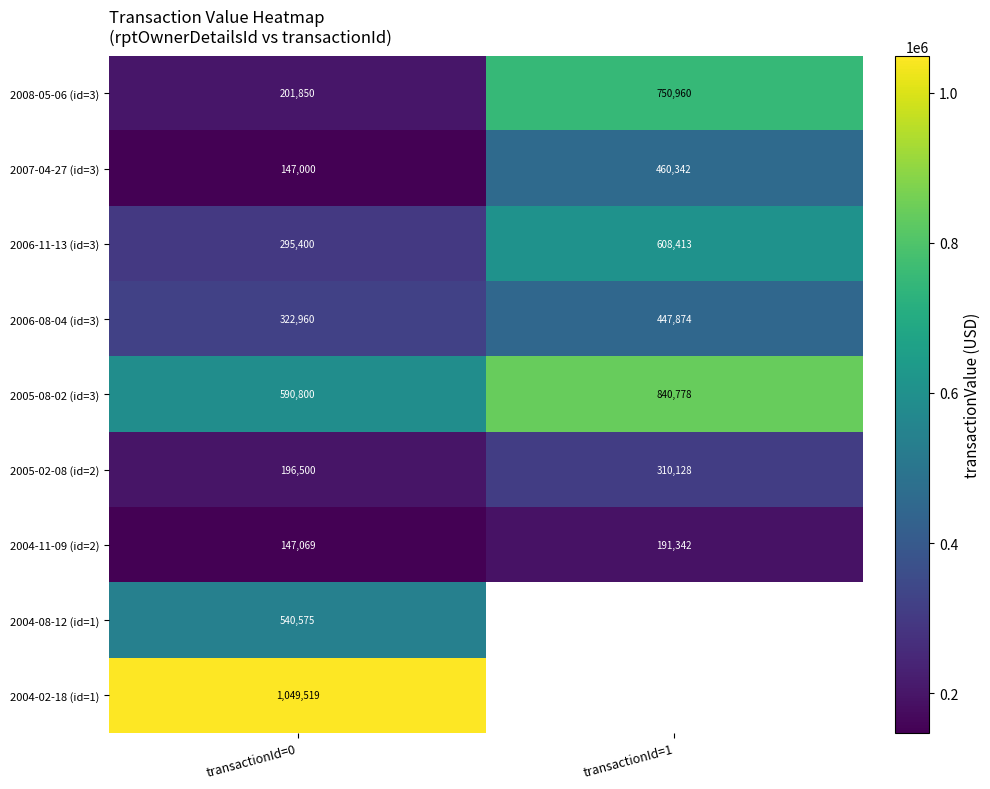

Is it true that 2008-05-06 (id=3) equals 750960 at transactionId=1?

True